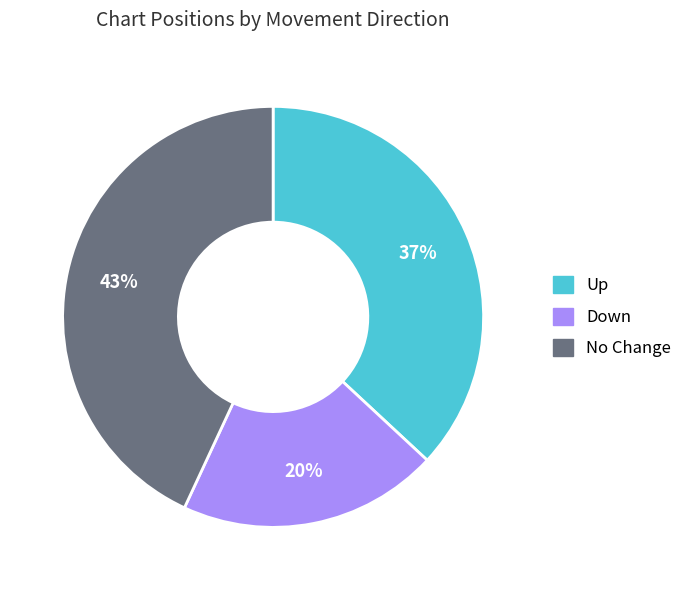

Is there any slice that represents more than half of the pie?

No